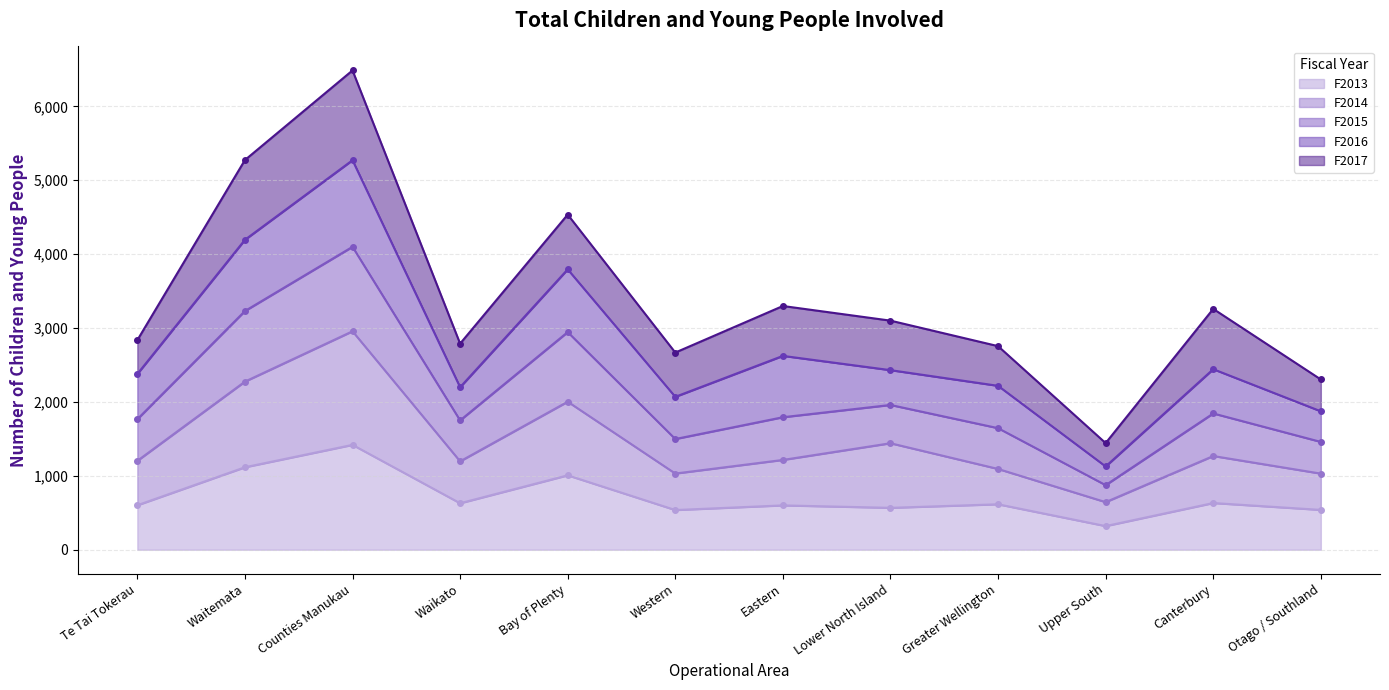

What is the average value of the F2014 series?

1446